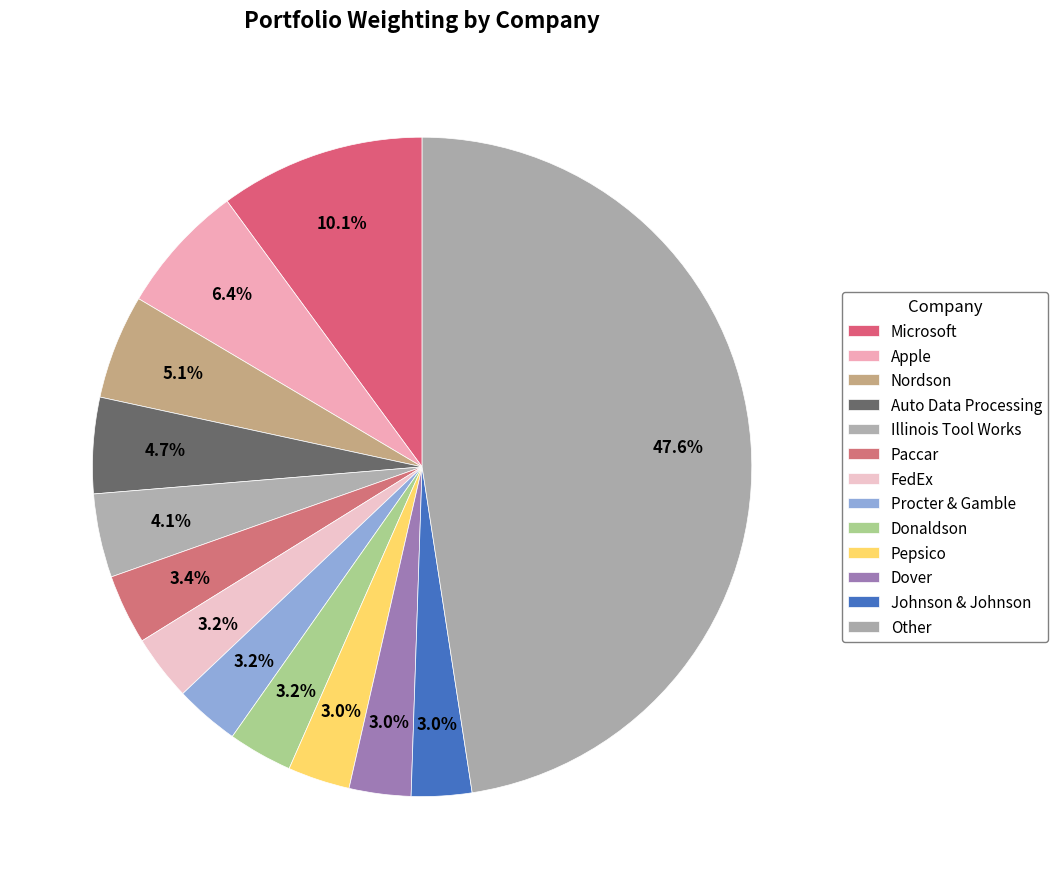

What percentage is the Dover slice, to the nearest percent?

3%